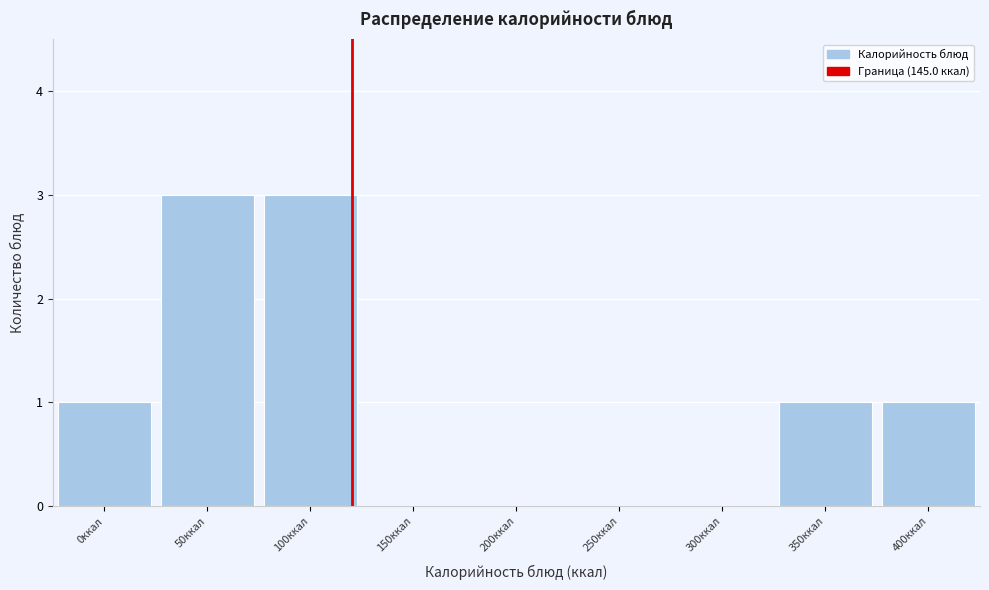

Reading left to right, extract all data points from this chart.

0ккал=1	50ккал=3	100ккал=3	150ккал=0	200ккал=0	250ккал=0	300ккал=0	350ккал=1	400ккал=1